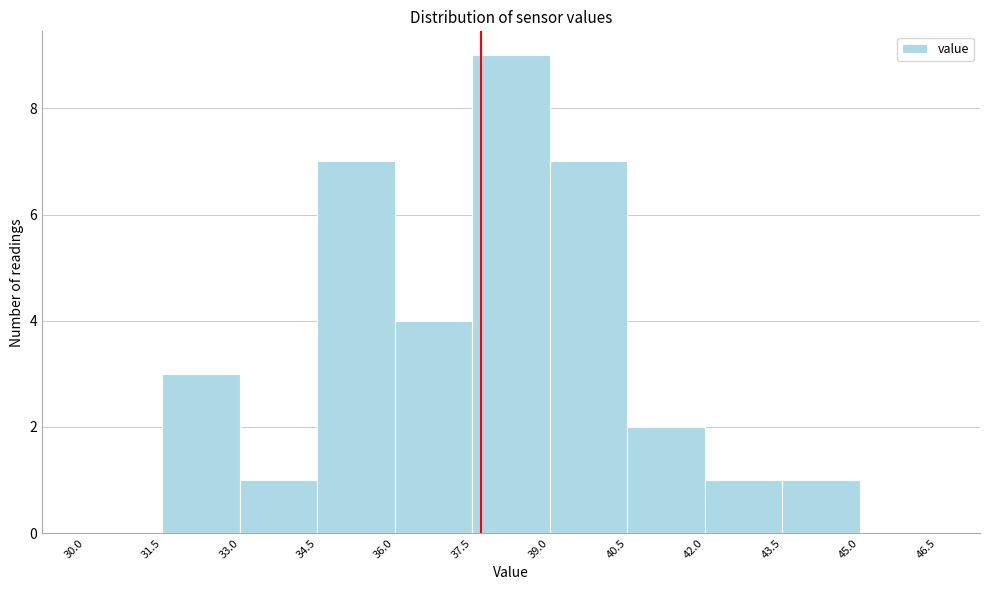

Reading left to right, list every bar in this chart as the range it spans on the x-axis followed by its height. The values are not printed on the chart, so give them approximately, as read against the axis.

30.0 to 31.5: 0
31.5 to 33.0: 3
33.0 to 34.5: 1
34.5 to 36.0: 7
36.0 to 37.5: 4
37.5 to 39.0: 9
39.0 to 40.5: 7
40.5 to 42.0: 2
42.0 to 43.5: 1
43.5 to 45.0: 1
45.0 to 46.5: 0